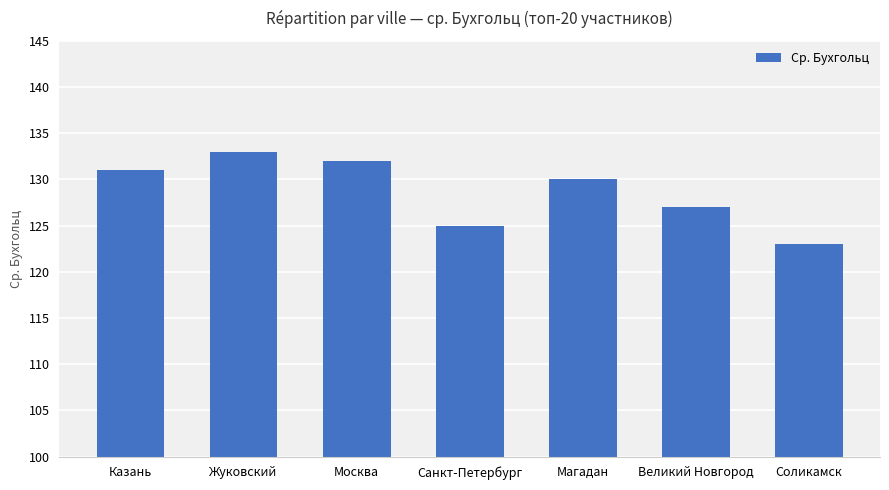

Where is the data nearest to the value 128?

Великий Новгород